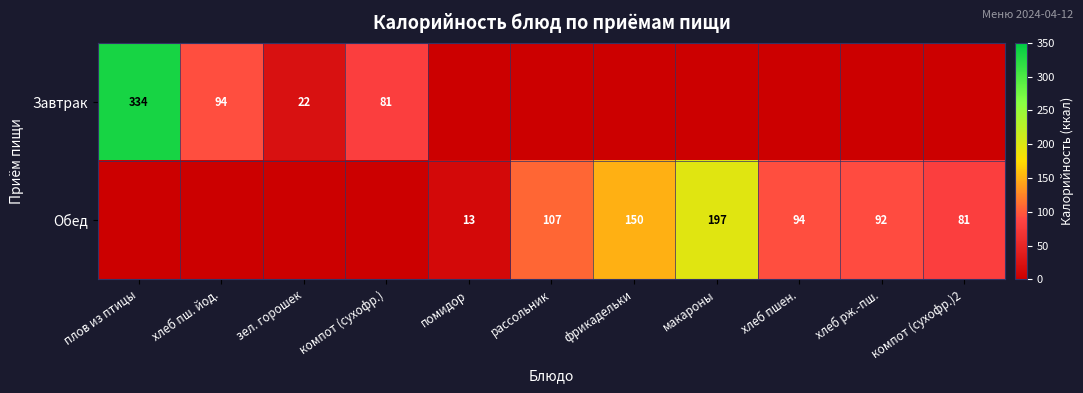

The value of Завтрак at компот (сухофр.) is 135. True or false?

False